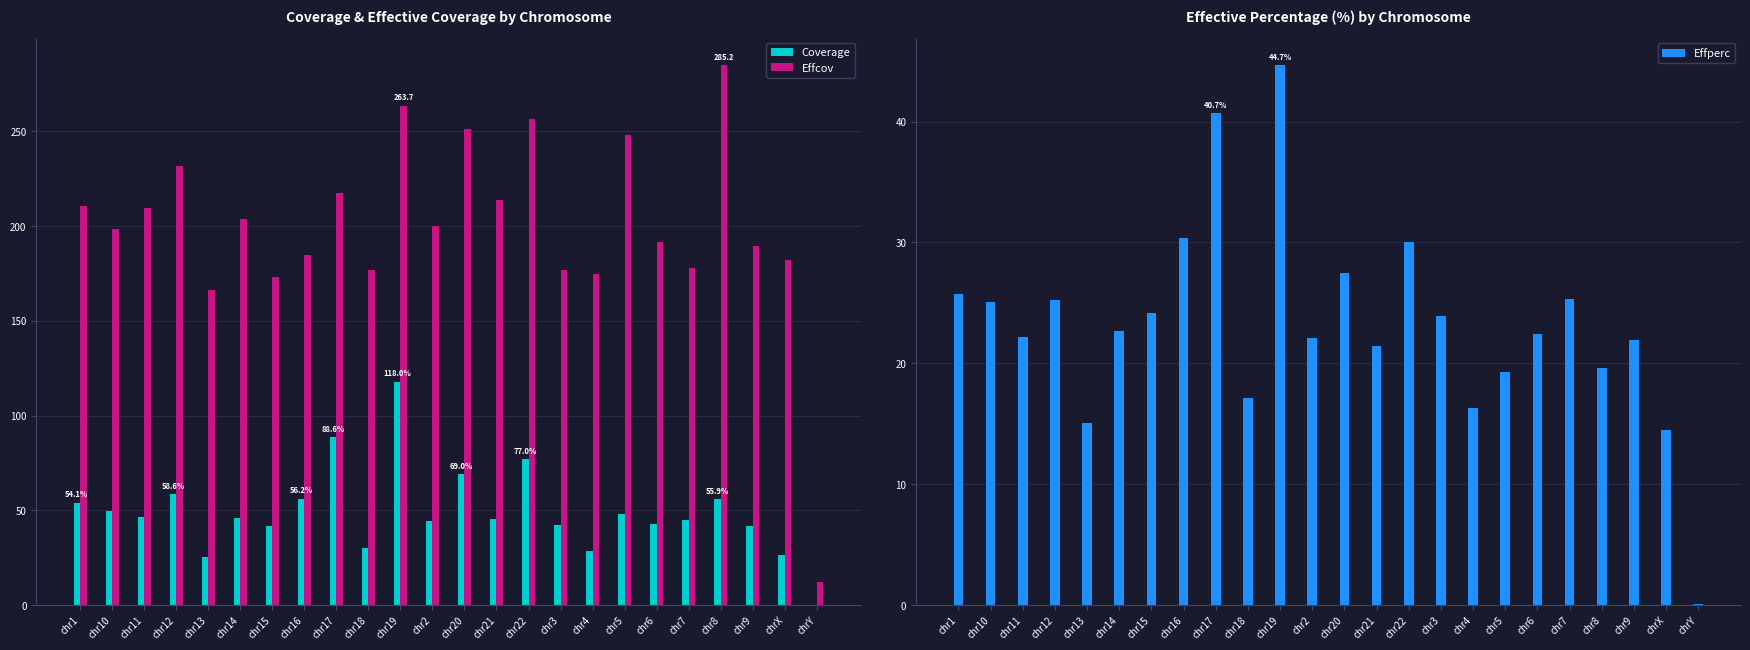

What is the label of the 12th bar from the left?

chr2